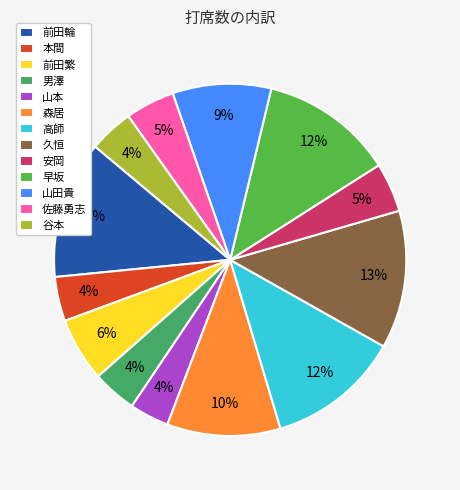

How many slices are in this pie chart?

13